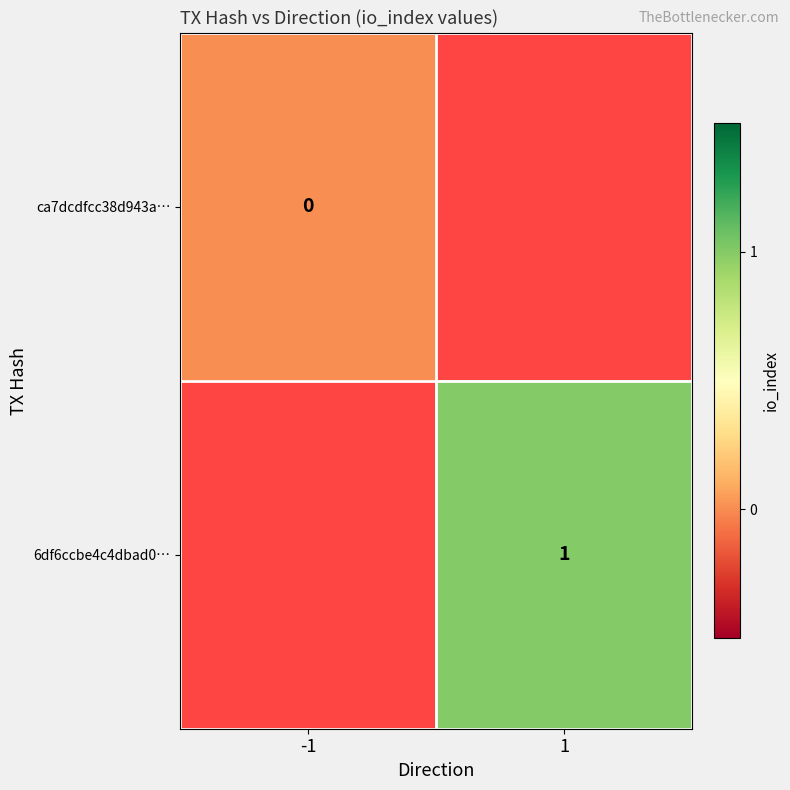

Is the value of ca7dcdfcc38d943a… at -1 greater than the value of 6df6ccbe4c4dbad0… at 1?

No